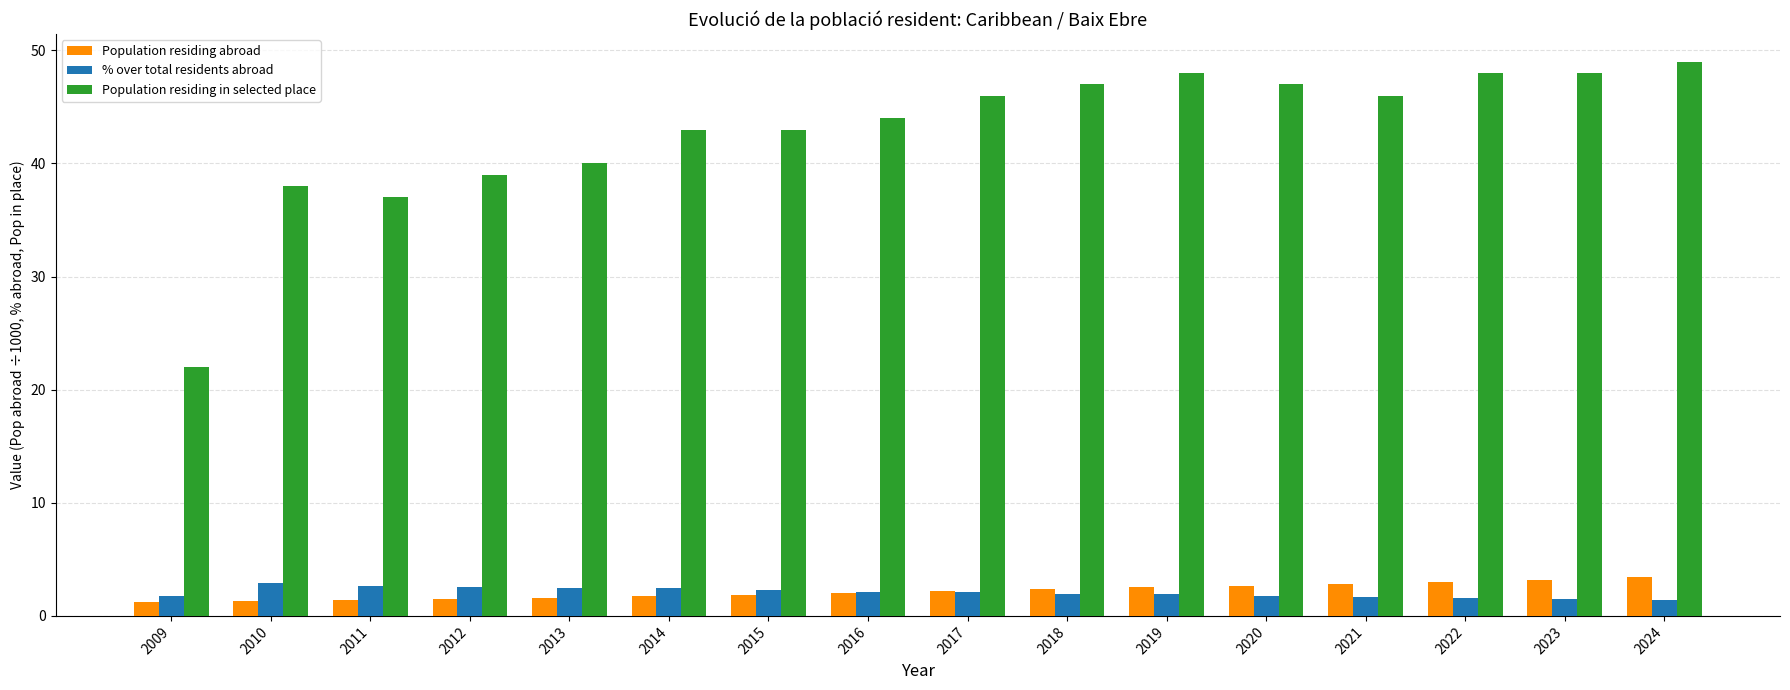

Which series changed the most between 2018 and 2019?

Population residing in selected place